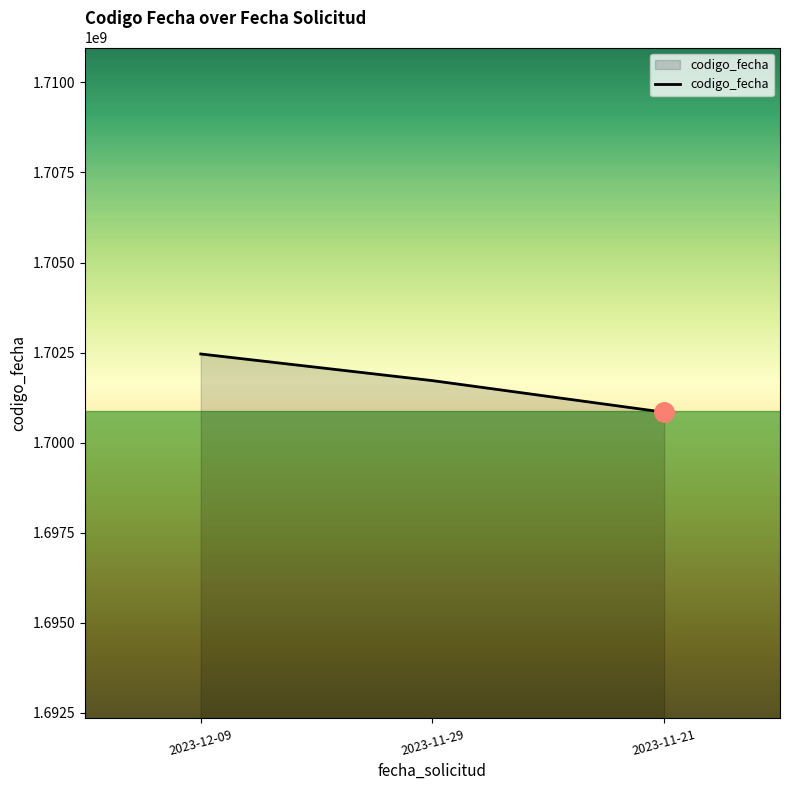

Rank the categories by value from lowest to highest.

2023-11-21, 2023-11-29, 2023-12-09